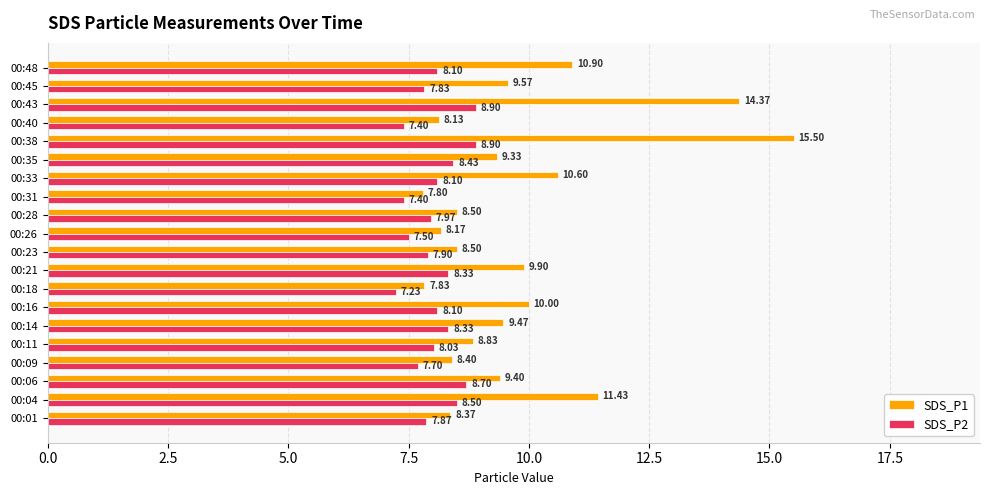

What are all the series names shown in the legend?

SDS_P1, SDS_P2